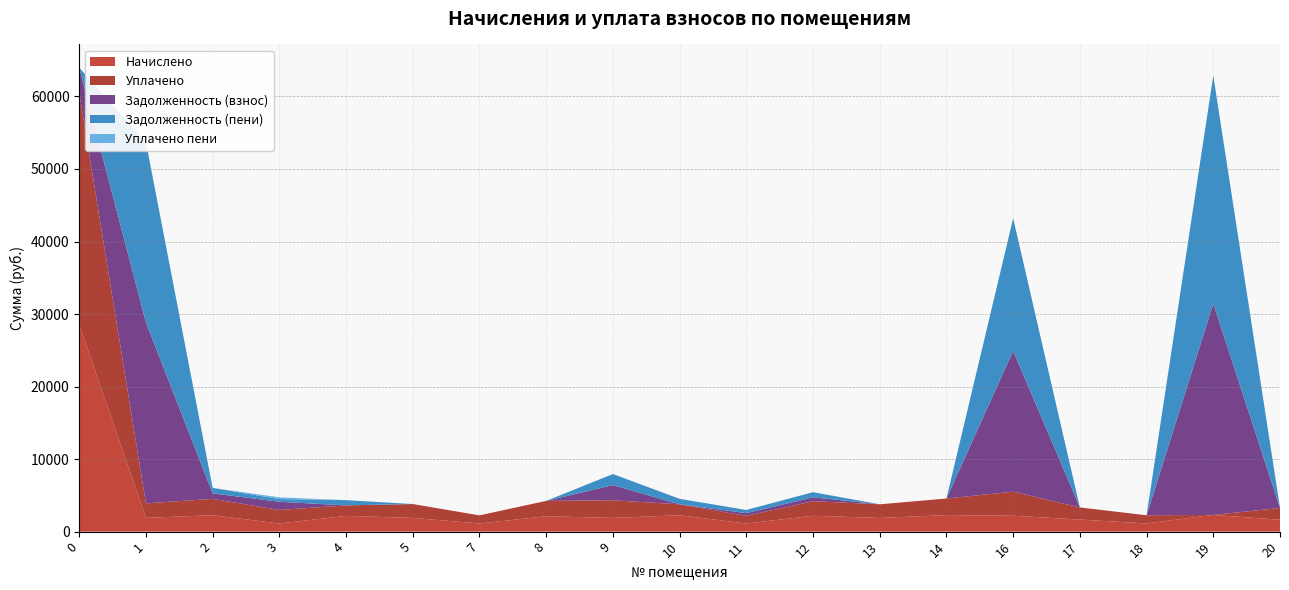

Reading left to right, extract all data points from this chart.

Начислено: 0=28526.3	1=1902.5	2=2260.1	3=1117.2	4=2171.6	5=1891.4	7=1120.9	8=2120.0	9=1887.8	10=2260.1	11=1120.9	12=2186.4	13=1884.1	14=2282.2	16=2190.1	17=1666.5	18=1128.2	19=2304.4	20=1633.3
Уплачено: 0=31986.0	1=1992.2	2=2260.1	3=1872.8	4=1447.8	5=1912.7	7=1120.9	8=2120.0	9=2440.1	10=1506.8	11=1054.6	12=2010.3	13=1884.1	14=2282.2	16=3320.4	17=1666.5	18=1128.2	19=0.0	20=1633.3
Задолженность (взнос): 0=3459.6	1=24944.0	2=753.4	3=1128.1	4=0.0	5=0.0	7=0.0	8=0.0	9=2082.5	10=0.0	11=372.9	12=532.7	13=0.0	14=0.0	16=19410.9	17=0.0	18=0.0	19=29138.4	20=0.0
Задолженность (пени): 0=0.0	1=24854.3	2=753.4	3=372.4	4=723.9	5=0.0	7=0.0	8=0.0	9=1530.2	10=753.4	11=439.2	12=708.8	13=0.0	14=0.0	16=18280.6	17=0.0	18=0.0	19=31442.8	20=0.0
Уплачено пени: 0=0.0	1=0.0	2=0.0	3=240.4	4=0.0	5=0.0	7=0.0	8=0.0	9=0.0	10=0.0	11=0.0	12=0.0	13=0.0	14=0.0	16=0.0	17=0.0	18=0.0	19=0.0	20=0.0